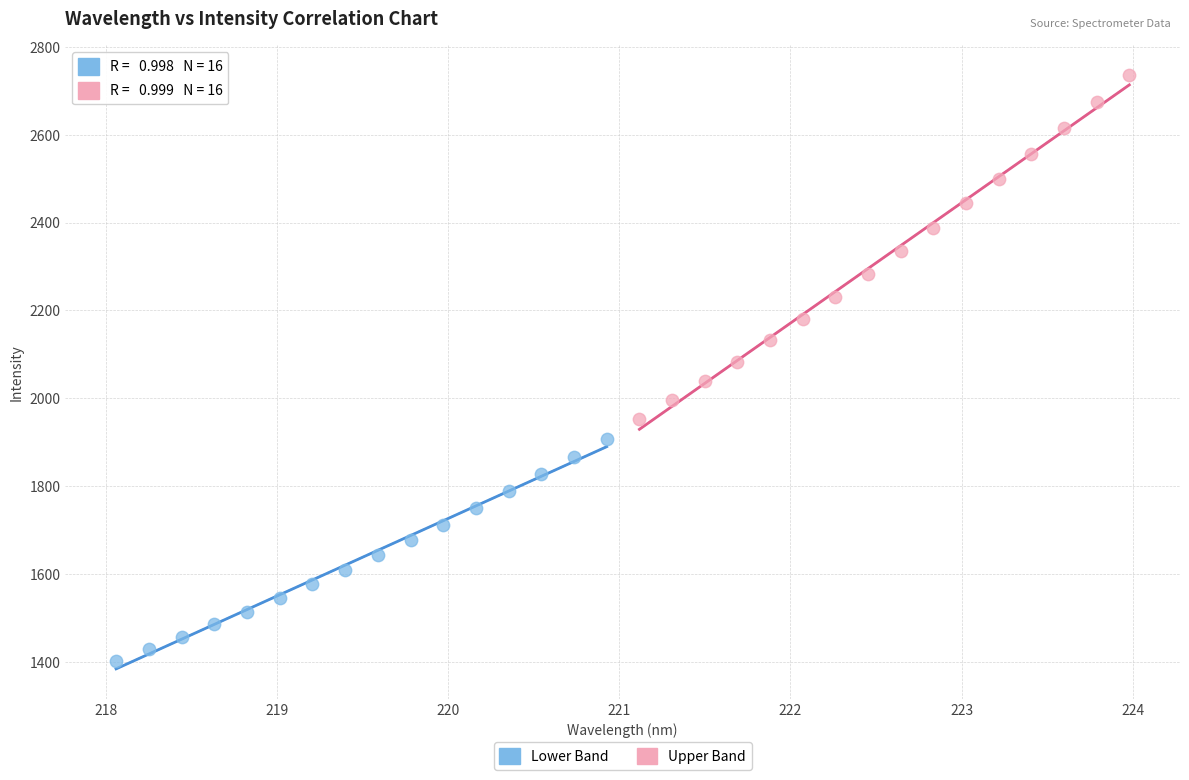

Which series has the widest spread of Y values?

Upper Band